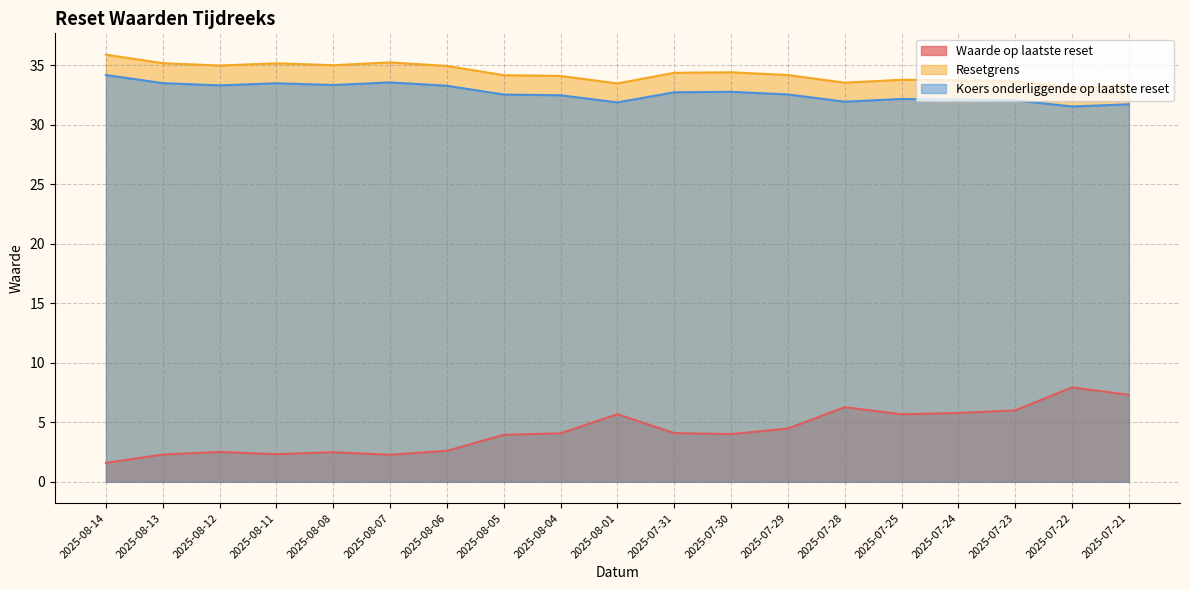

At which label does Waarde op laatste reset reach its peak?

2025-07-22